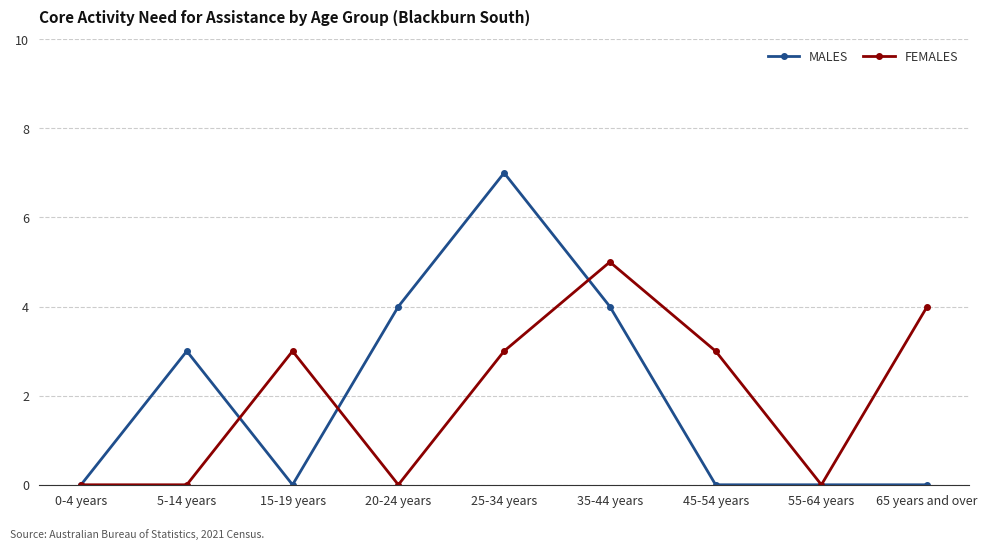

True or false: MALES has a value of 0 at 0-4 years.

True